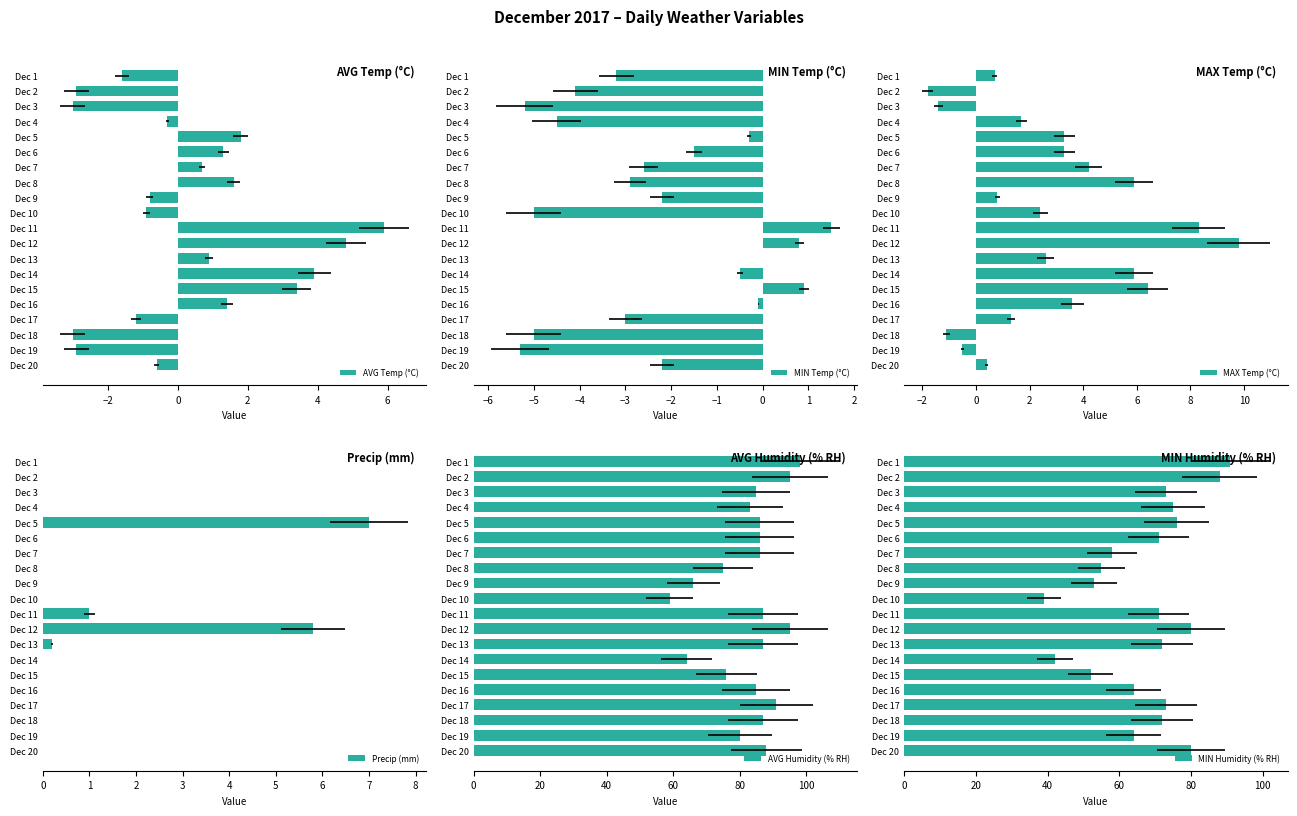

Which series has the largest total across all categories?

AVG Humidity (% RH)